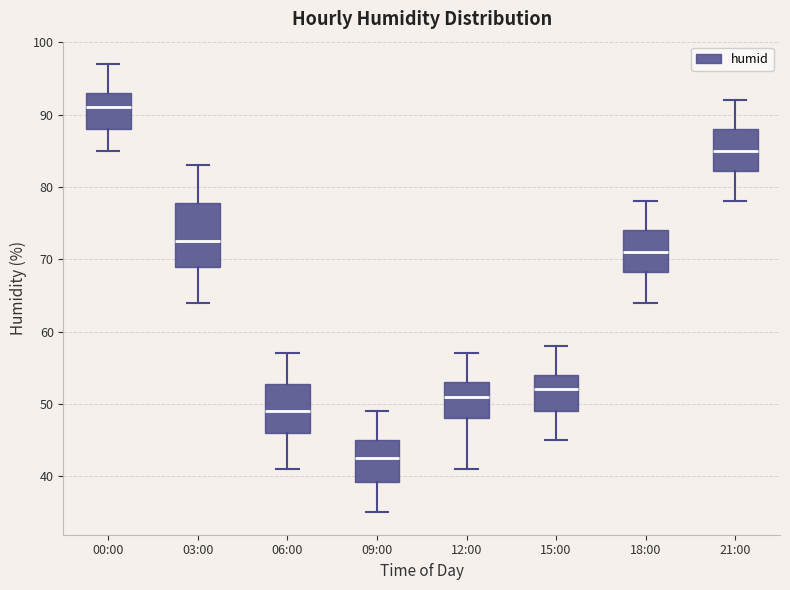

Which box has the lowest median line?

09:00